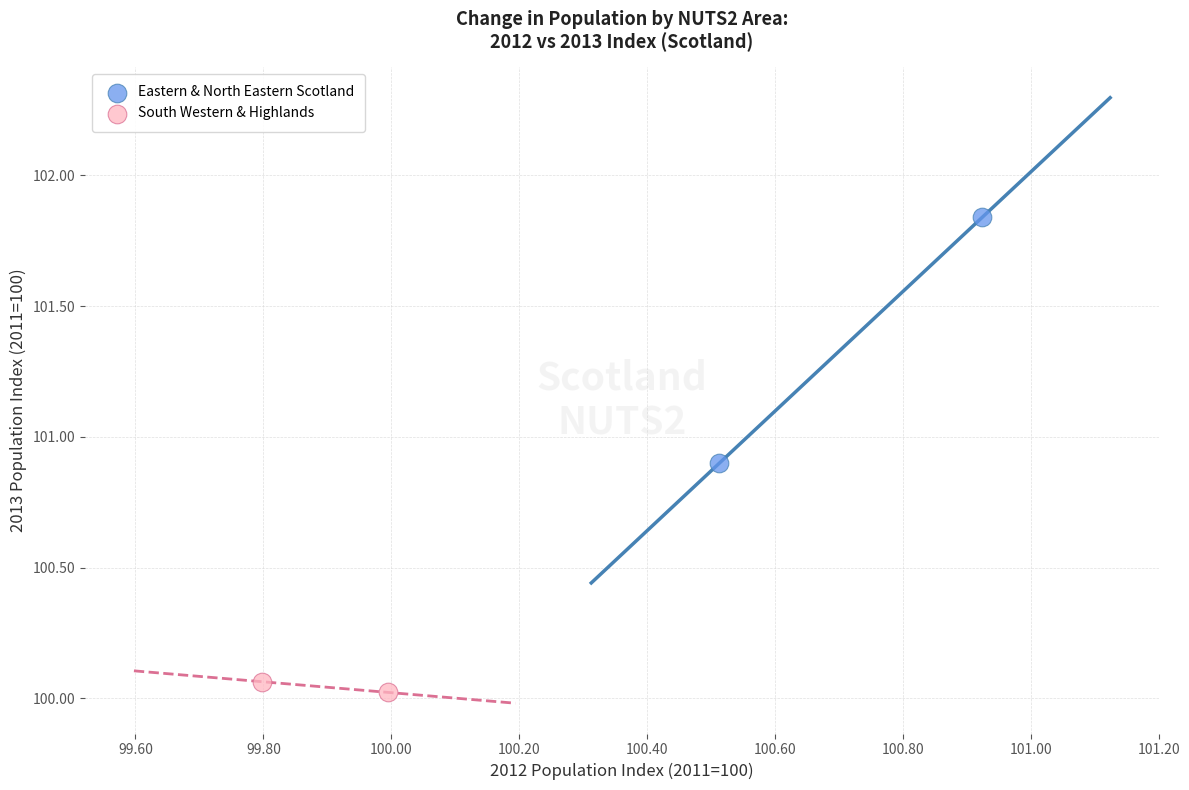

Which series contains the lowest Y value?

South Western & Highlands